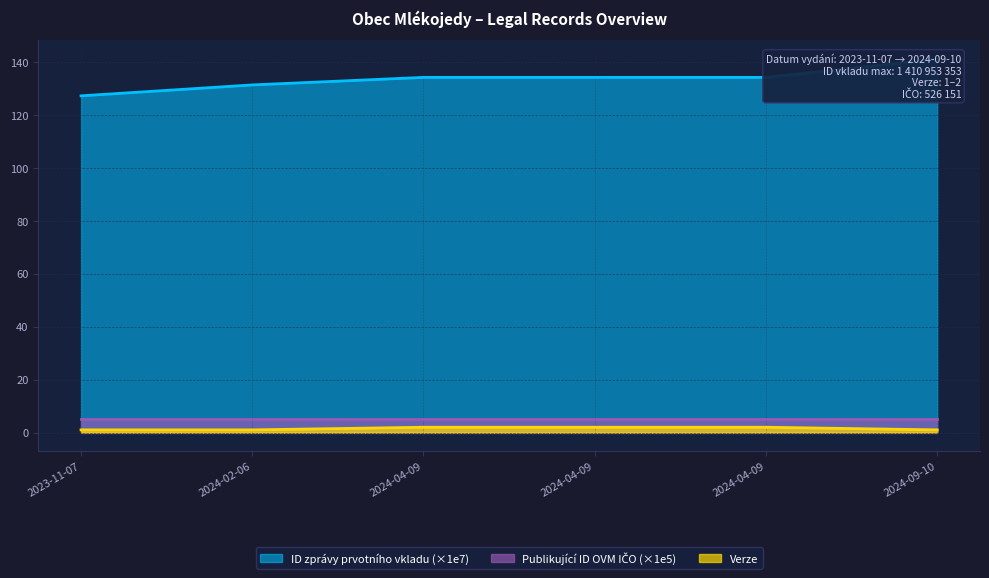

What is the maximum value for ID zprávy prvotního vkladu?

141.1